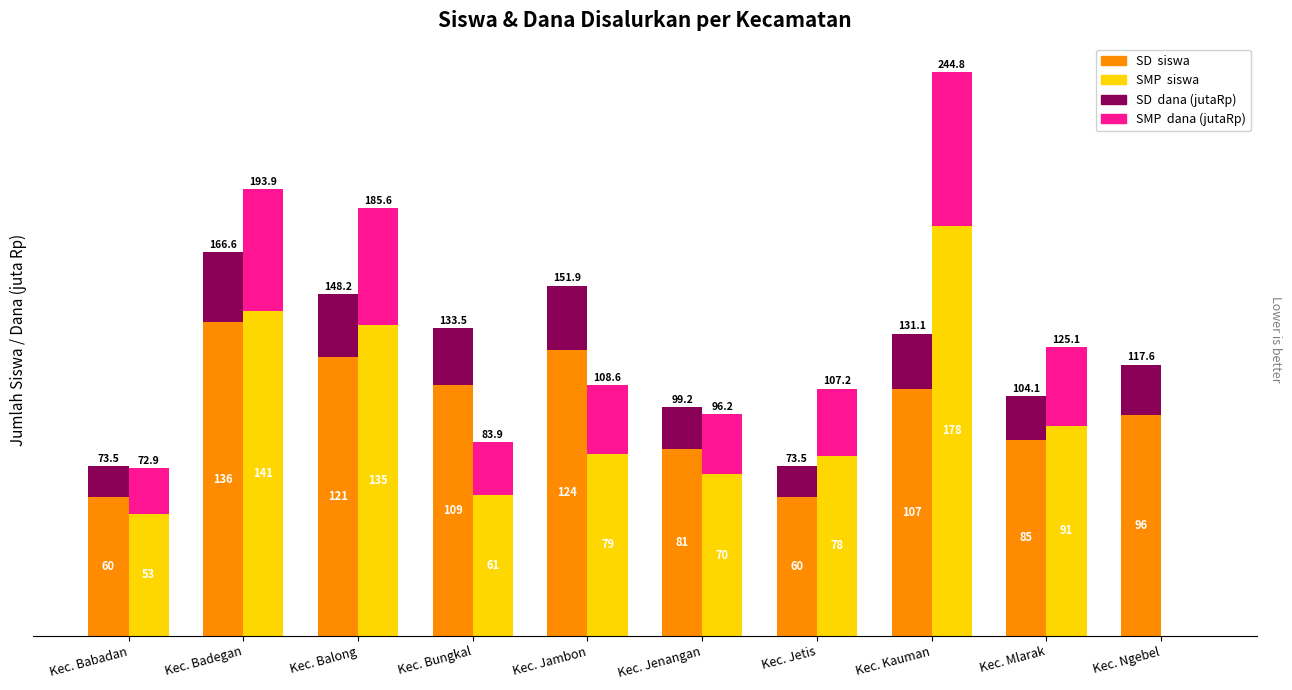

The SD  siswa series shows 191.6 at Kec. Bungkal. True or false?

False